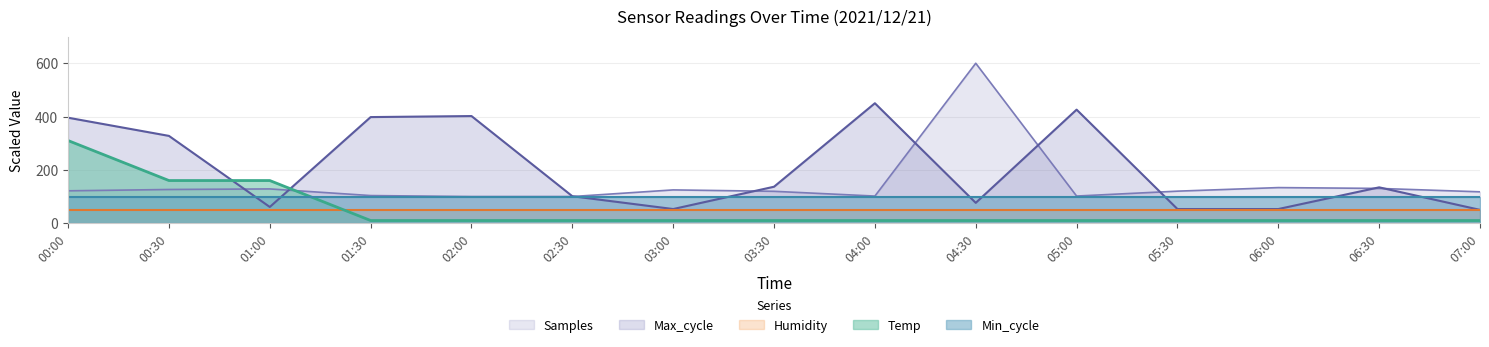

True or false: Temp and Max_cycle cross at least once.

True